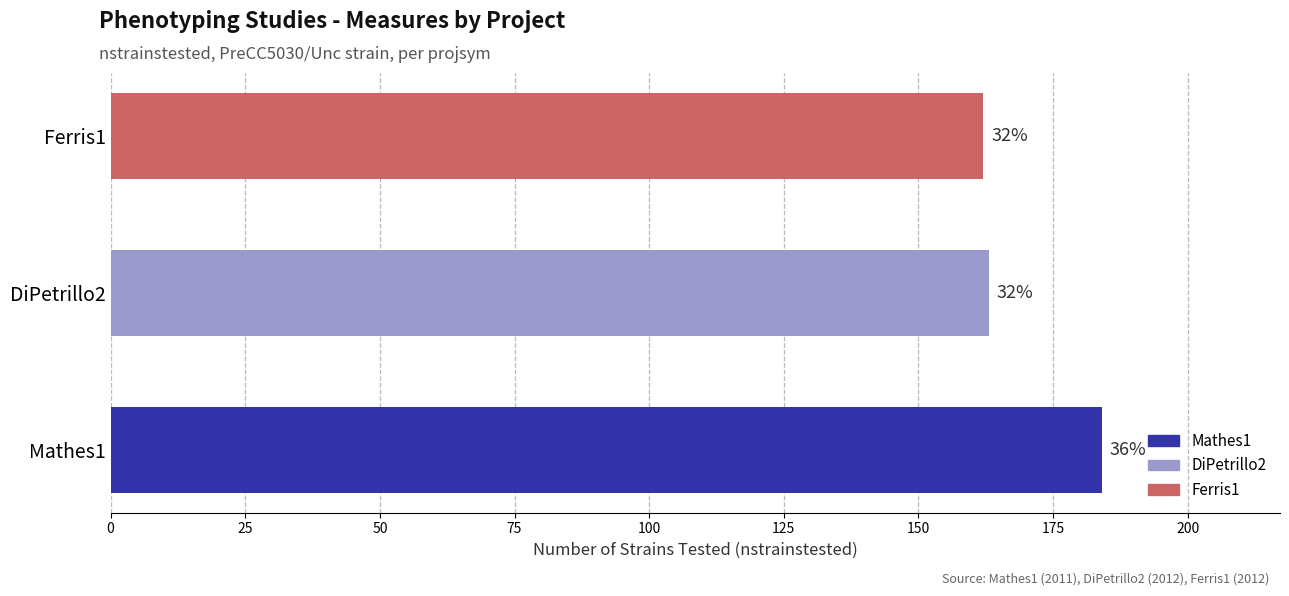

What is the average value?

170